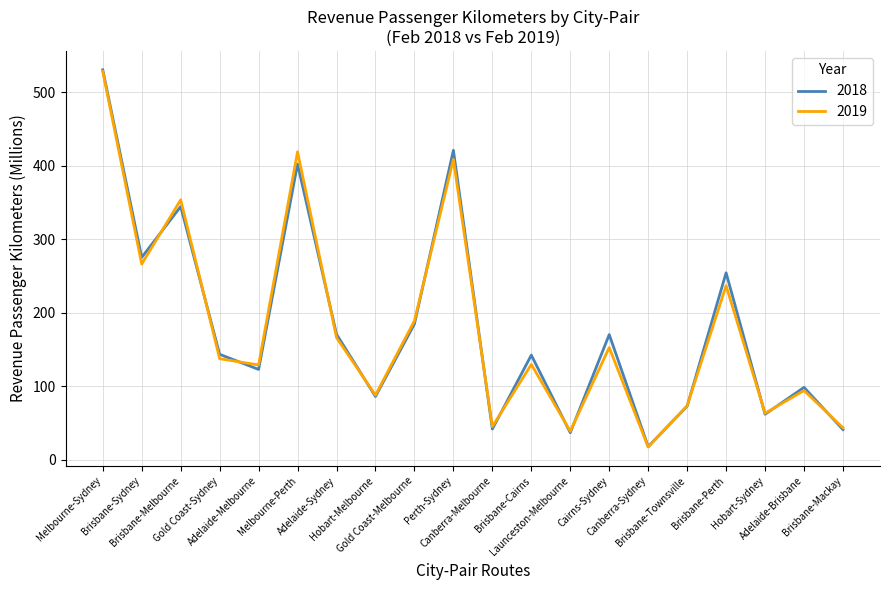

How many interior local valleys does the 2019 series have?

7